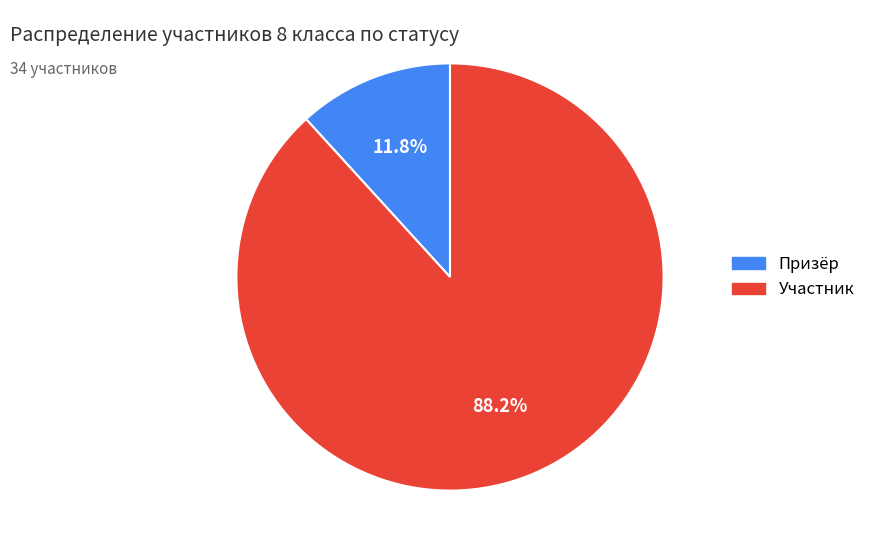

What percentage is the Призёр slice, to the nearest percent?

12%